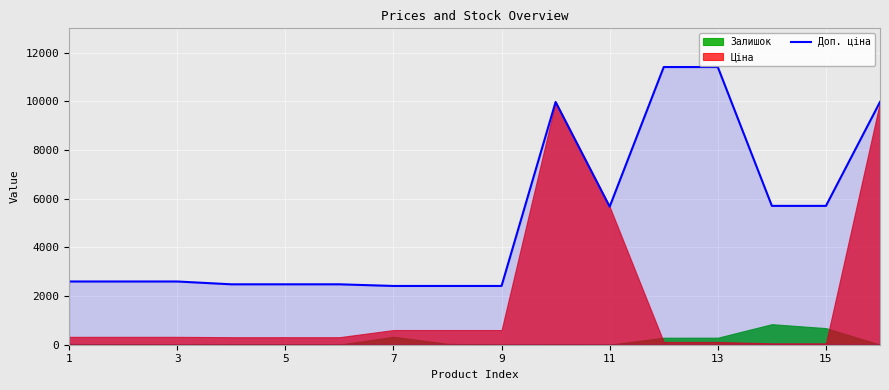

Where does the data first go above 2598?

1